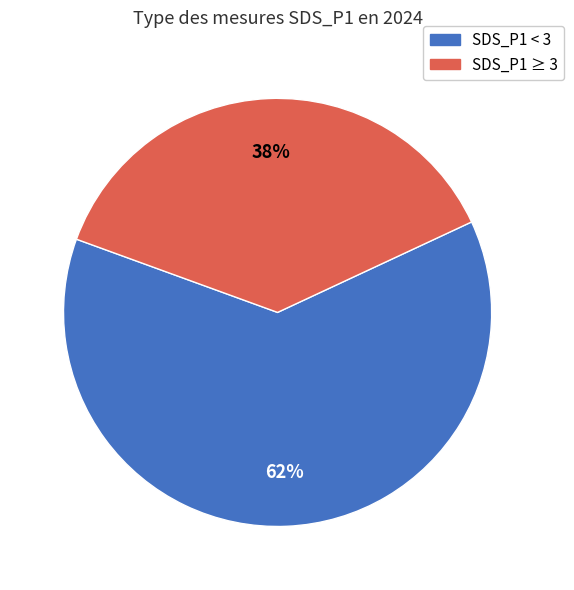

Does any single category account for the majority?

Yes